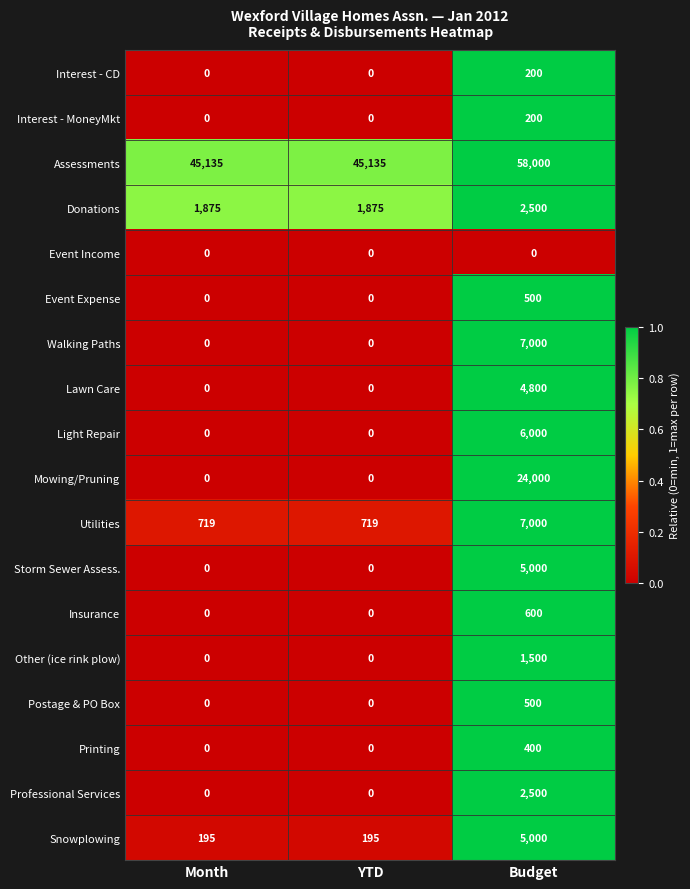

Between YTD and Budget, which series saw the biggest shift?

Mowing/Pruning